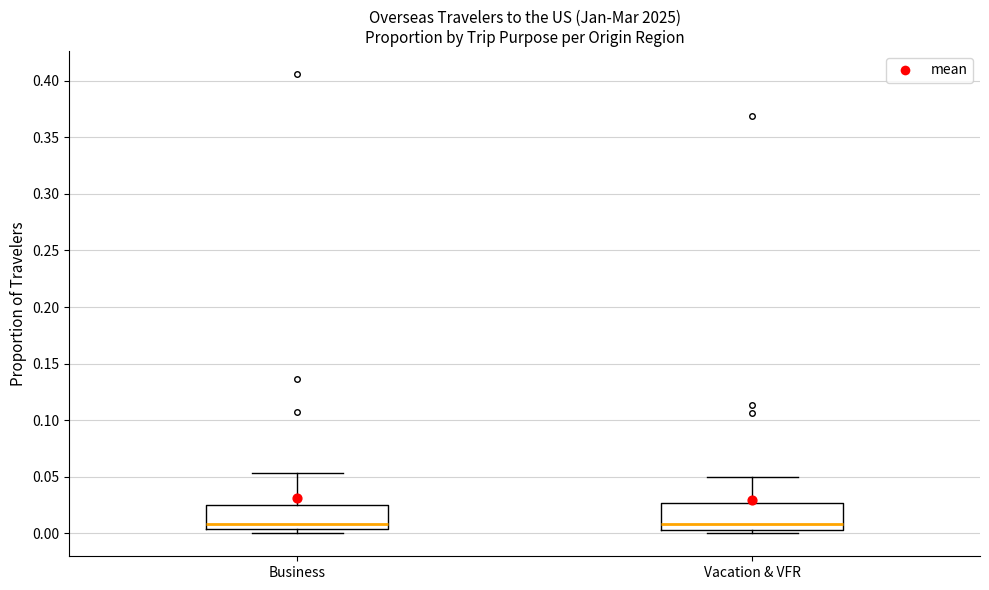

Reading left to right, read every box against the y-axis: the position of its median line, the range the box covers, and the ends of its whiskers. The values are not printed on the chart, so give them approximately, as read against the axis.

Business: median 0.010, box 0.005 to 0.025, whiskers 0.000 to 0.055
Vacation & VFR: median 0.010, box 0.005 to 0.025, whiskers 0.000 to 0.050